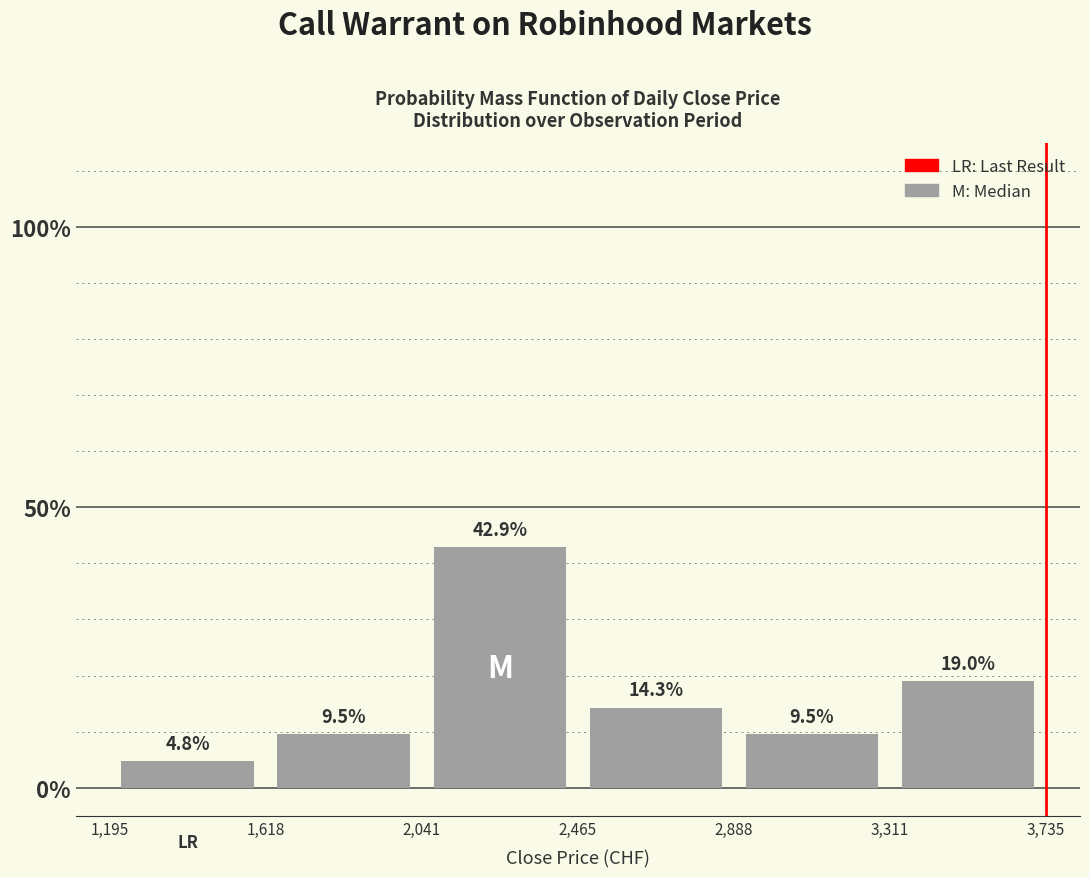

Reading left to right, transcribe this chart: for each bar, give the range it covers on the x-axis and its height.

1,195 to 1,618: 4.8
1,618 to 2,041: 9.5
2,041 to 2,465: 42.9
2,465 to 2,888: 14.3
2,888 to 3,311: 9.5
3,311 to 3,735: 19.0